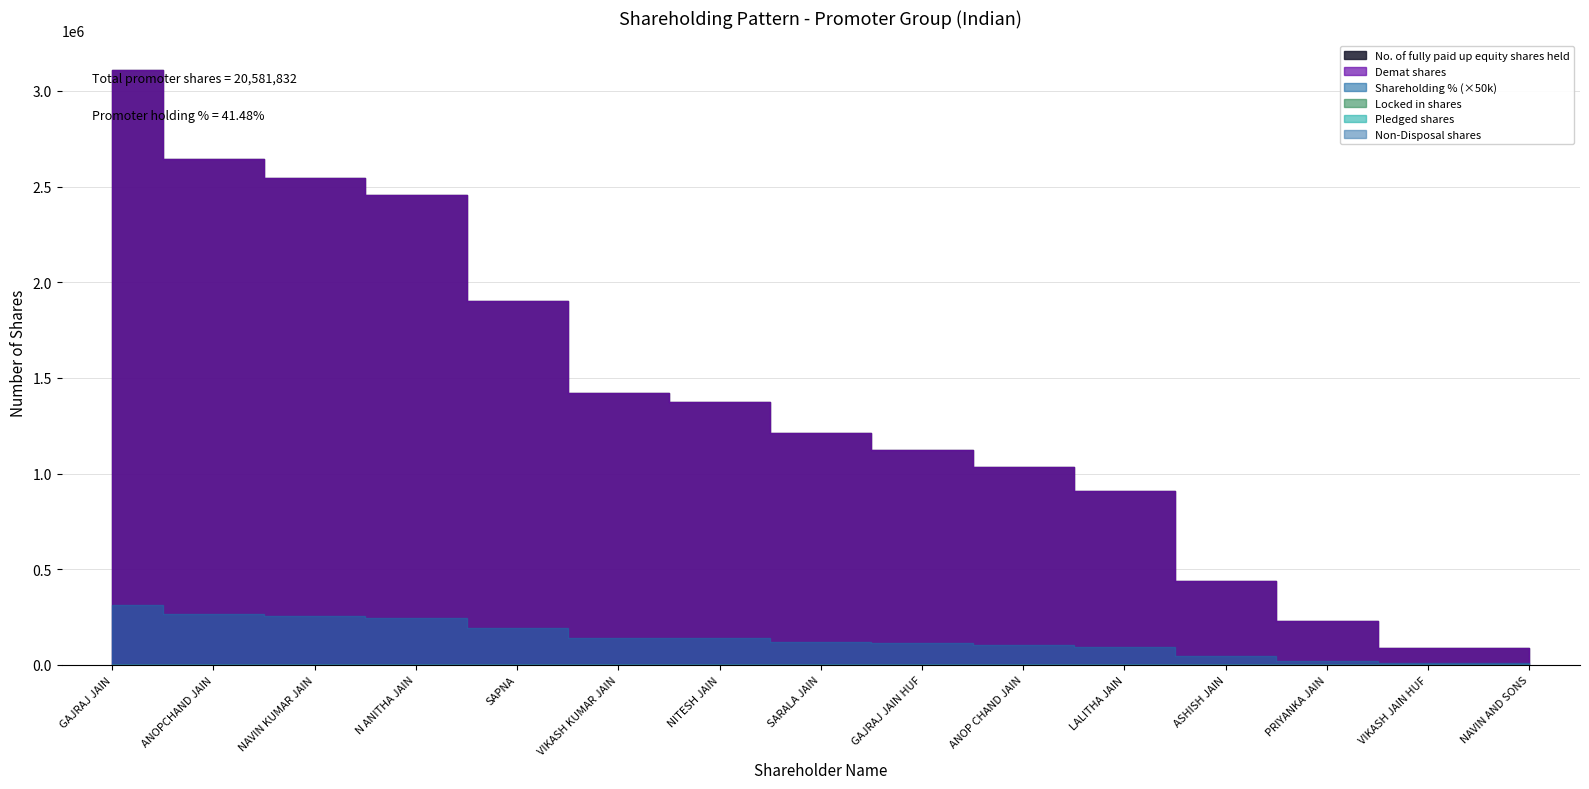

How many lines are shown in the chart?

6